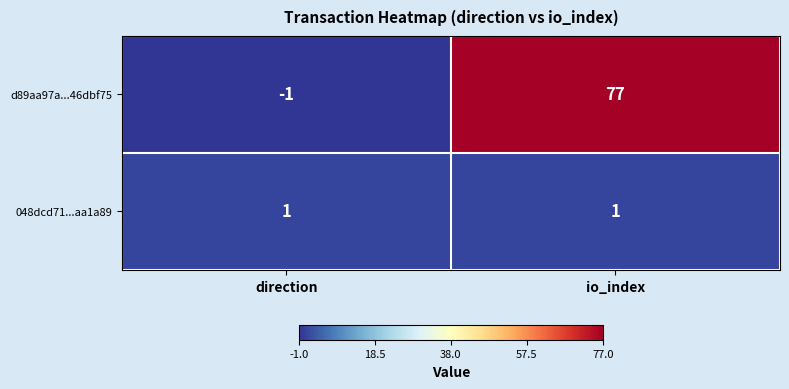

What is the average value of the d89aa97a...46dbf75 series?

38